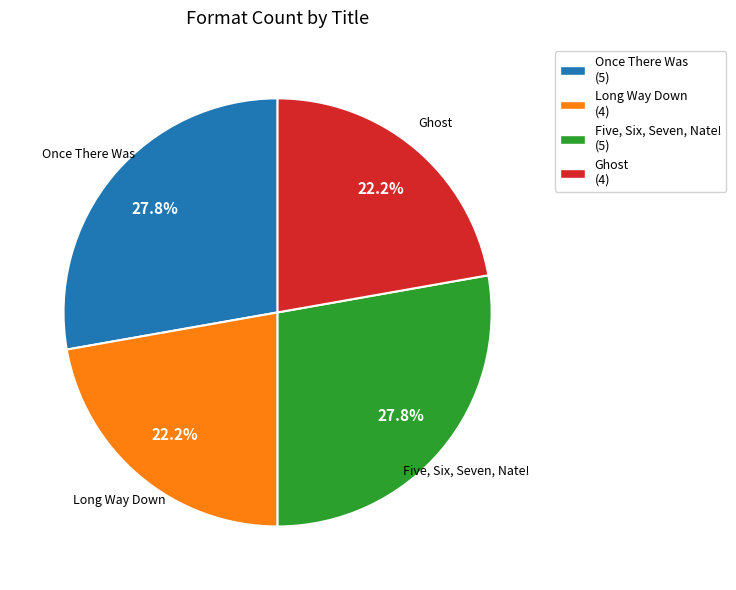

The Once There Was slice represents 20% of the pie. True or false?

False